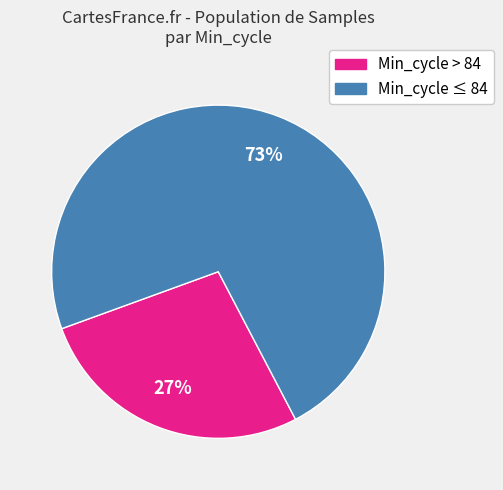

Is there a majority slice in this chart?

Yes